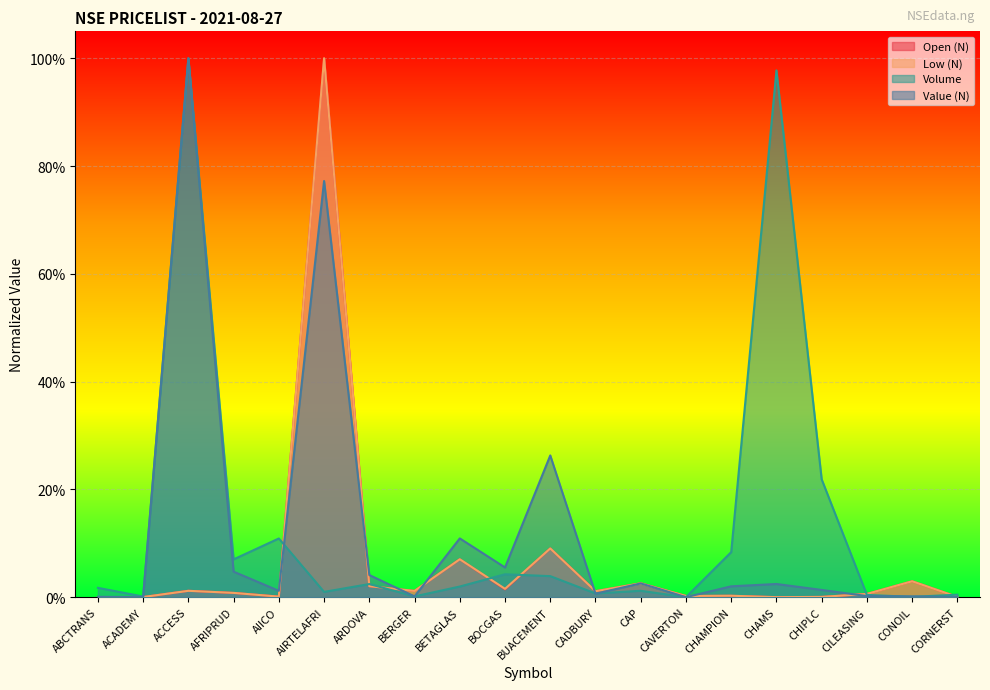

At CAP, list the series in order from smallest to largest.

Volume, Value (N), Open (N), Low (N)